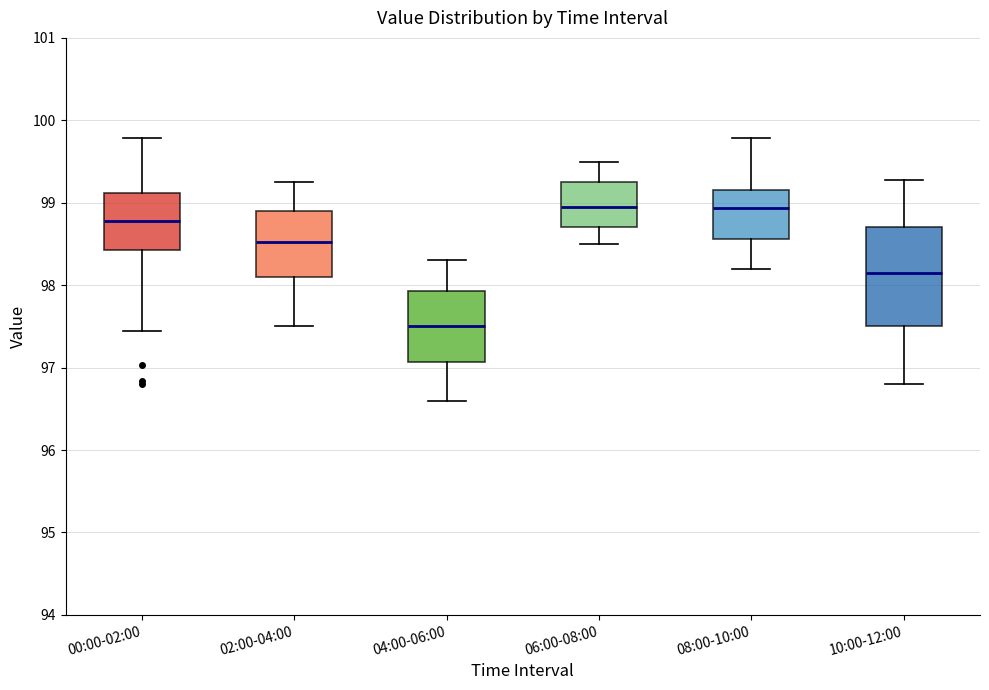

Comparing the boxes themselves (not the whiskers), which one is the tallest?

10:00-12:00